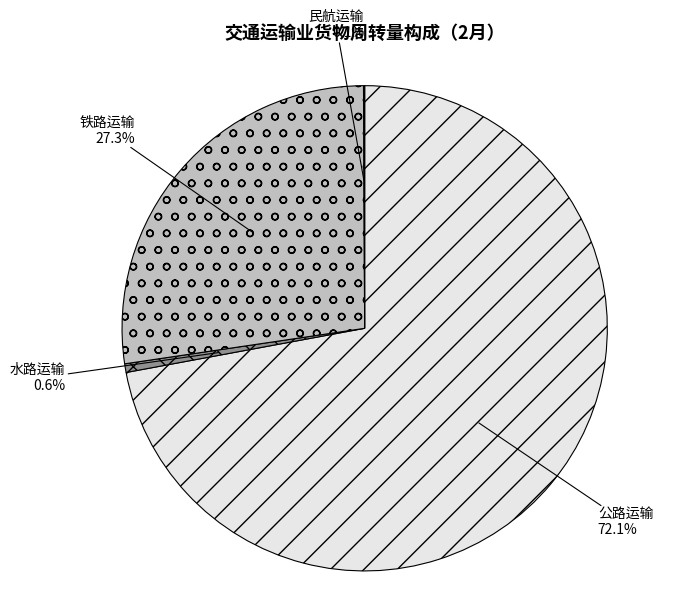

What is the largest slice in the pie chart?

公路运输